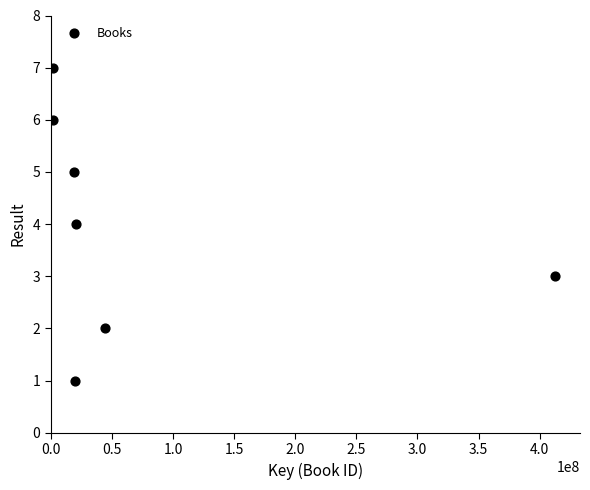

What is the average X value?

74309158